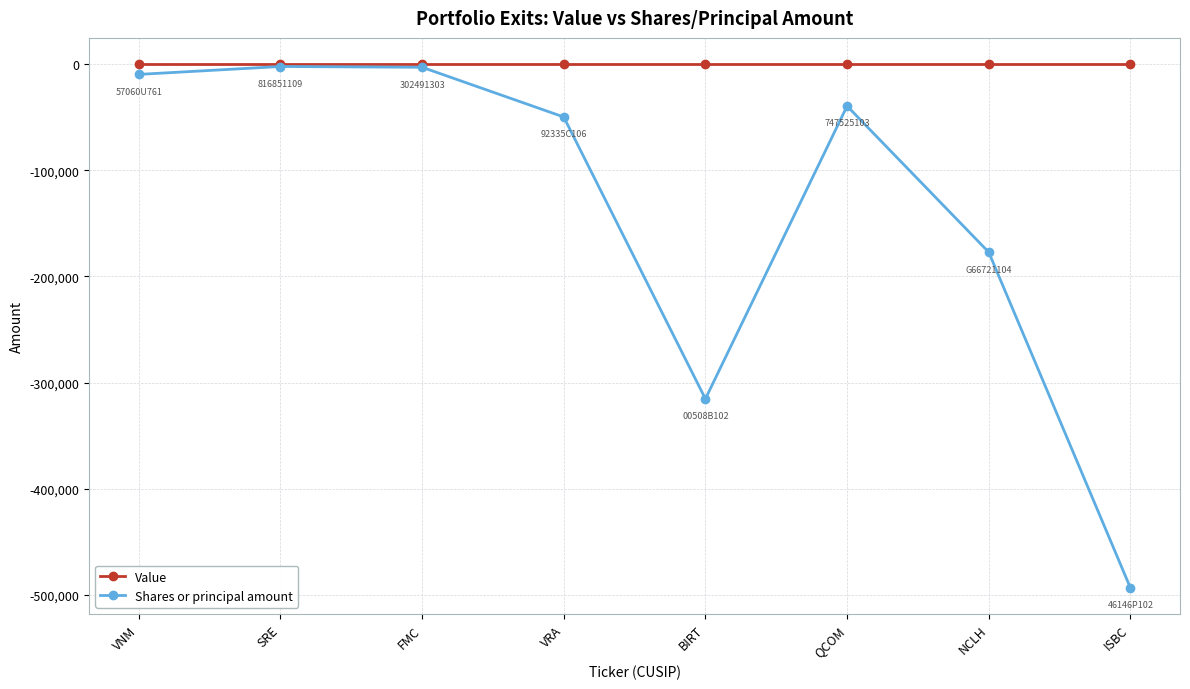

Which series has the widest spread of values?

Shares or principal amount